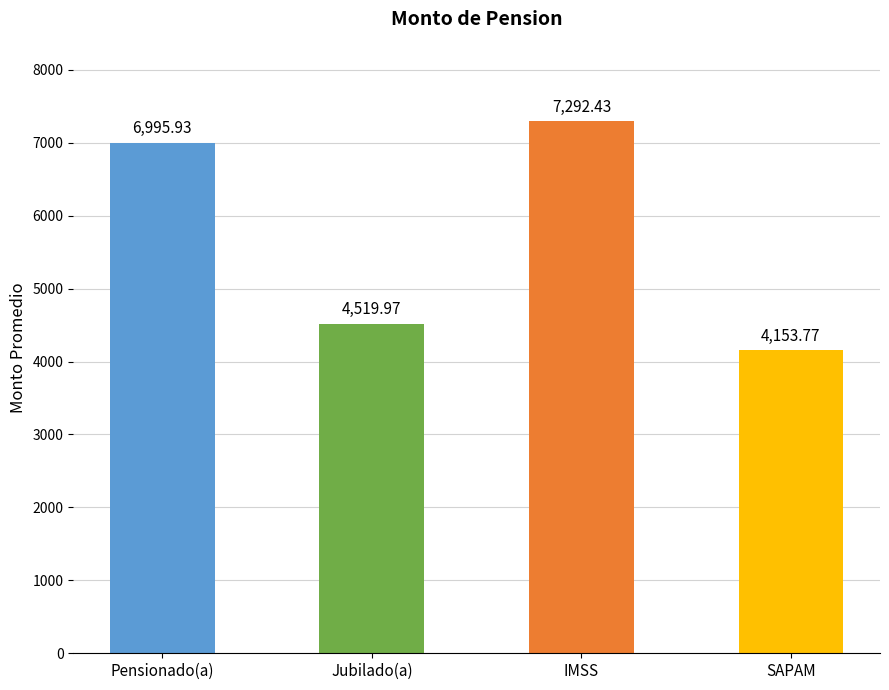

At which category does the chart reach its minimum across all series?

SAPAM